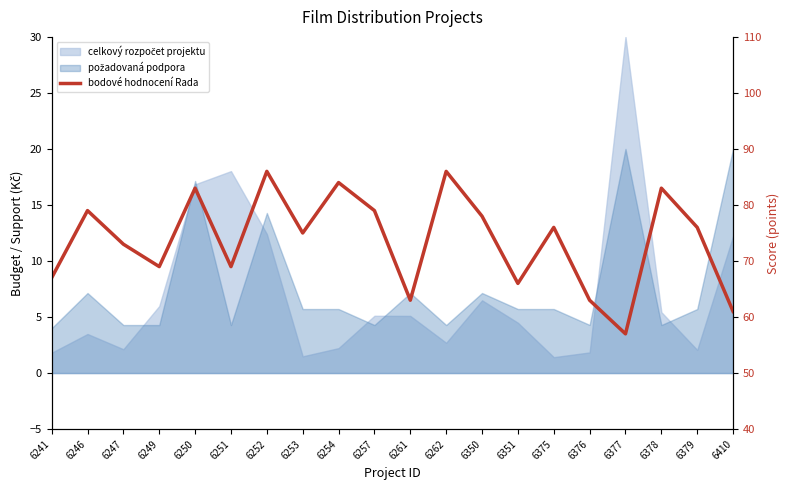

Rank the categories by value from highest to lowest.

6252, 6262, 6254, 6250, 6378, 6246, 6257, 6350, 6375, 6379, 6253, 6247, 6249, 6251, 6241, 6351, 6261, 6376, 6410, 6377